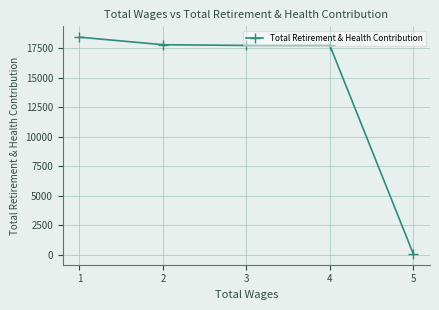

What is the change in value from 1 to 3?

-702